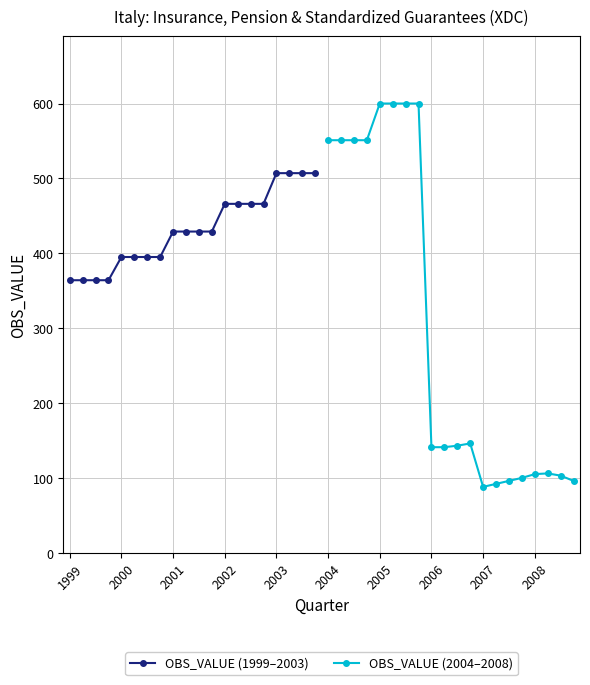

What is the minimum value for OBS_VALUE (2004–2008)?

88